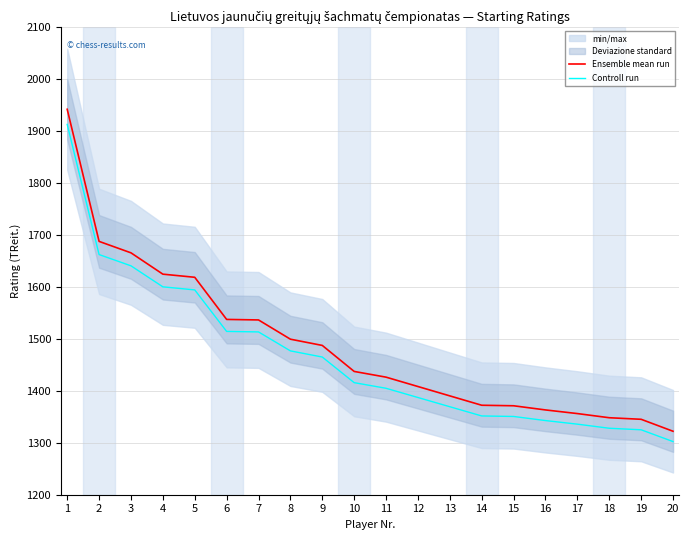

How many lines are shown in the chart?

2